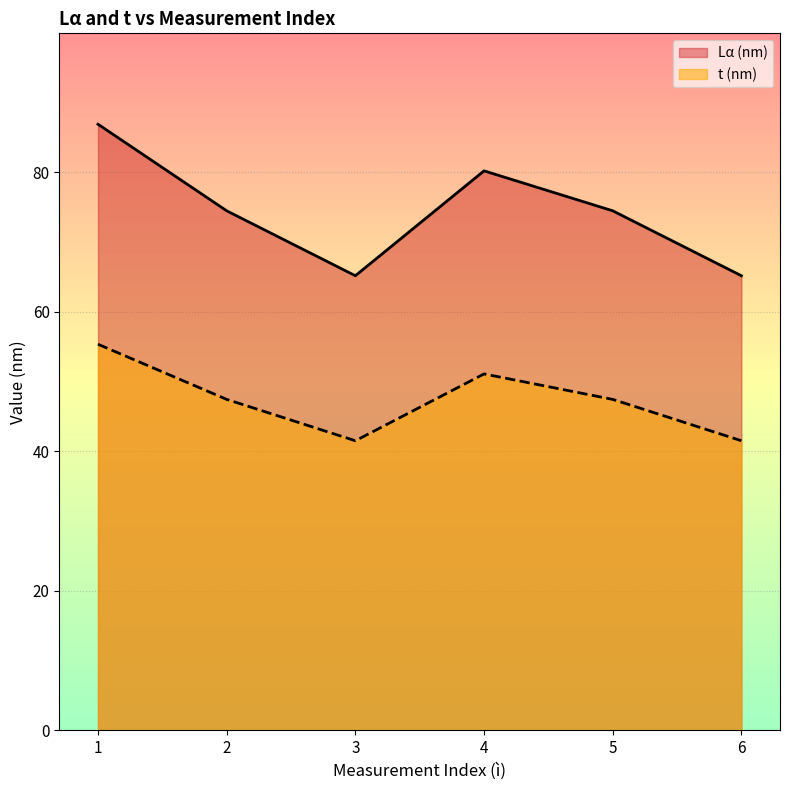

At which label does Lα (nm) reach its peak?

1